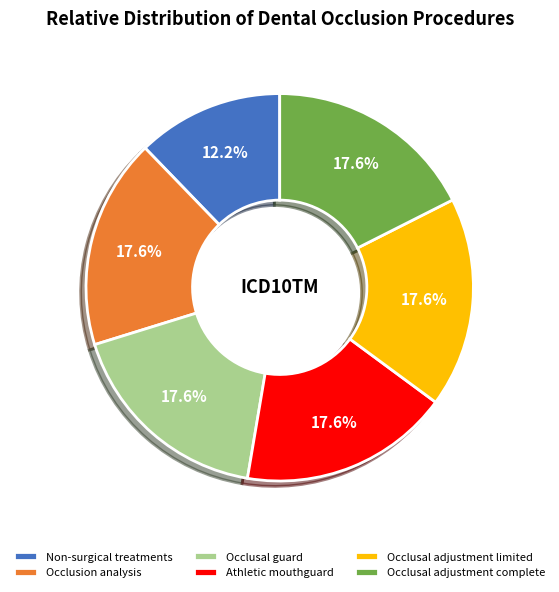

Which category has the smallest portion of the pie?

Non-surgical treatments